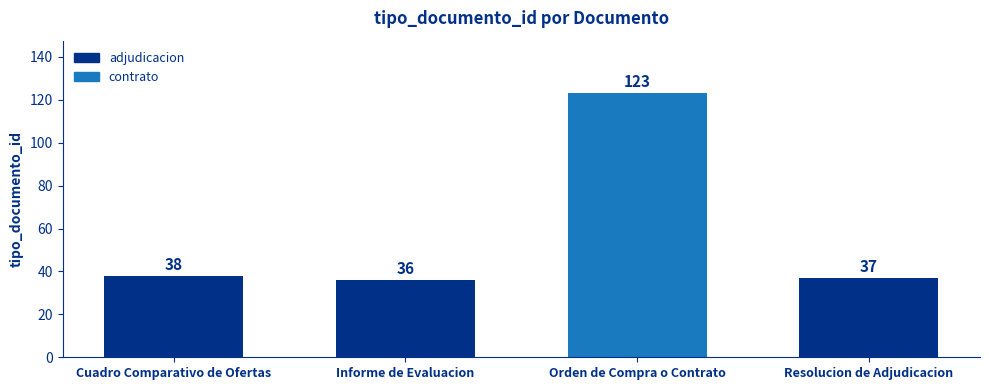

What is the label of the 2nd bar from the right?

Orden de Compra o Contrato